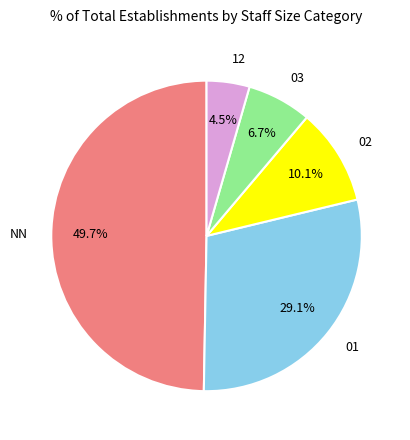

Combined, do NN and 01 account for over 50%?

Yes